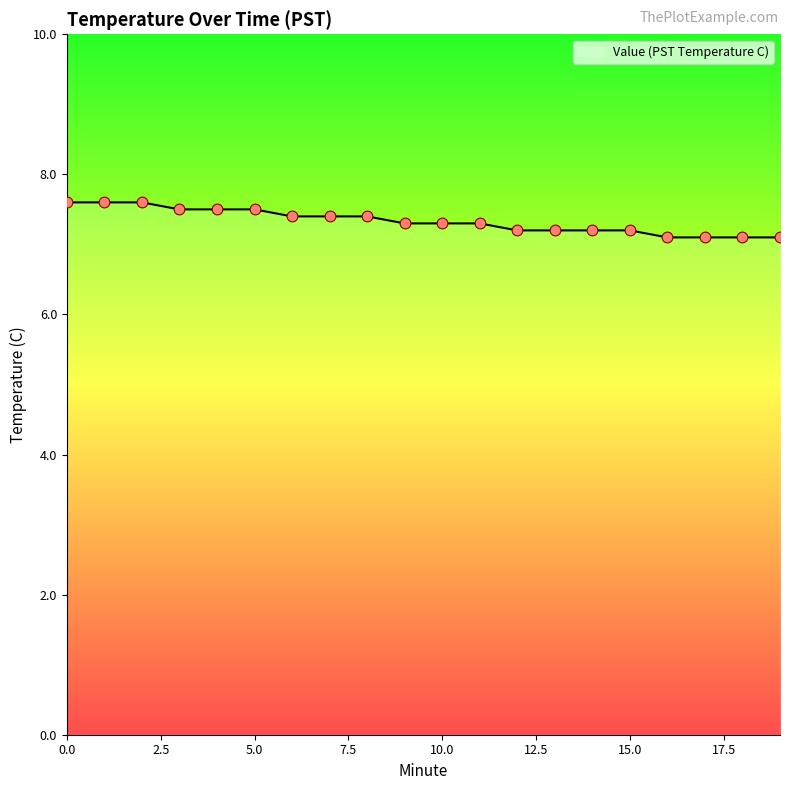

What is the difference between the maximum and minimum values?

0.5